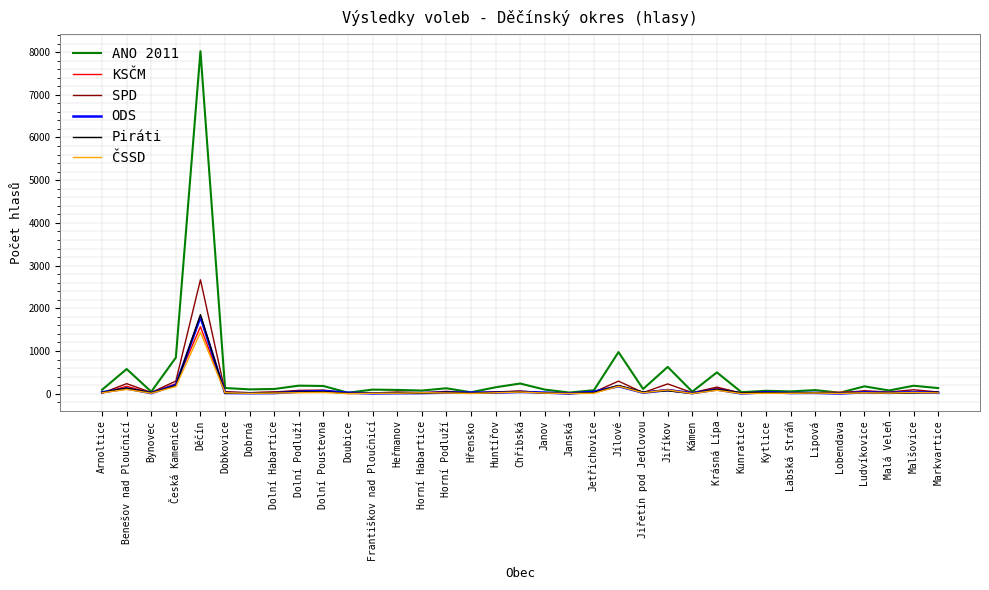

Is it true that ANO 2011 equals 627 at Jiříkov?

True